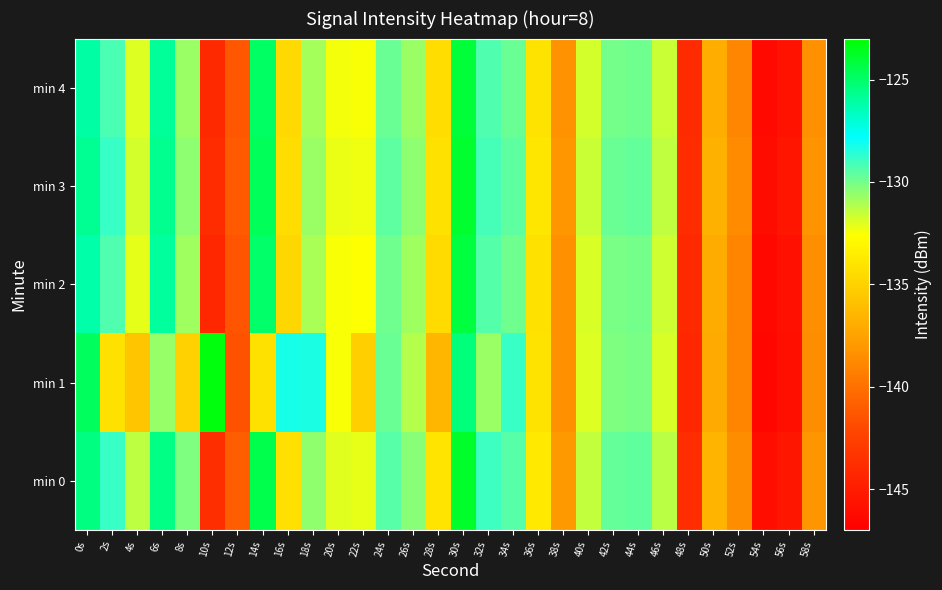

Rank the series by their maximum value, from highest to lowest.

min 1, min 0, min 3, min 4, min 2